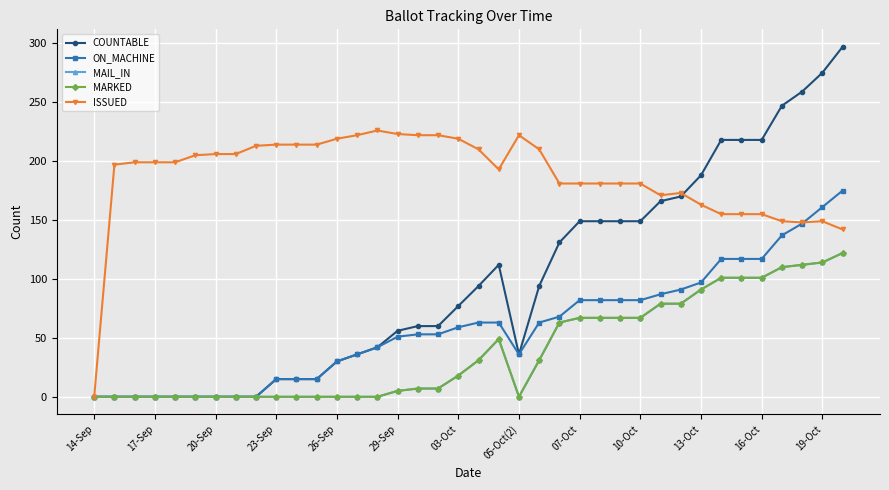

Does the chart have visible grid lines?

Yes